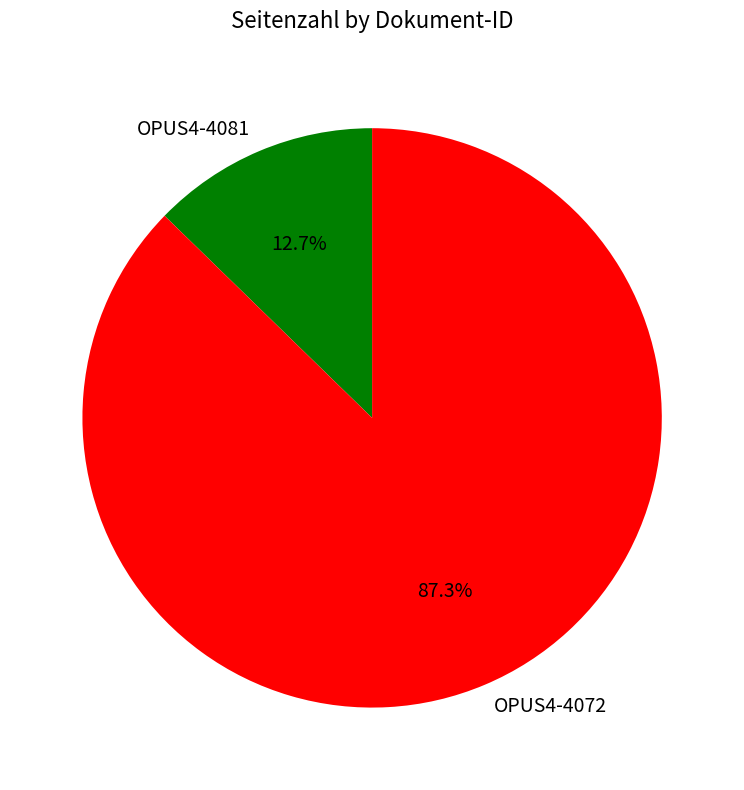

To the nearest percent, what is the difference between the largest and smallest slice percentages?

75%